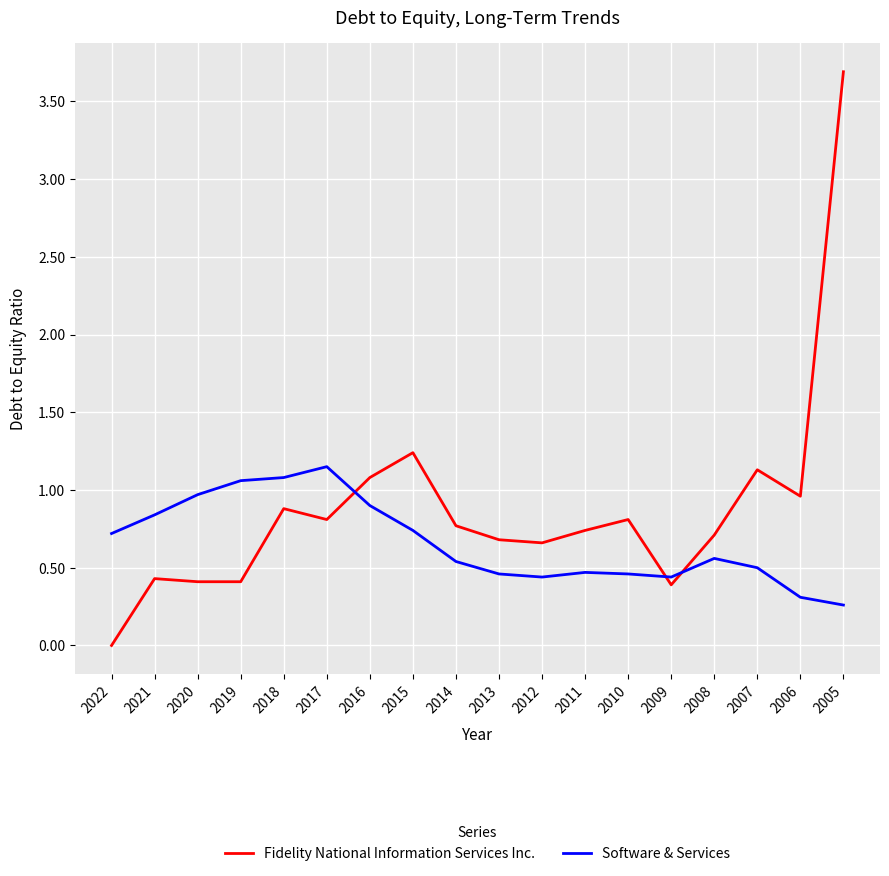

What are all the series names shown in the legend?

Fidelity National Information Services Inc., Software & Services